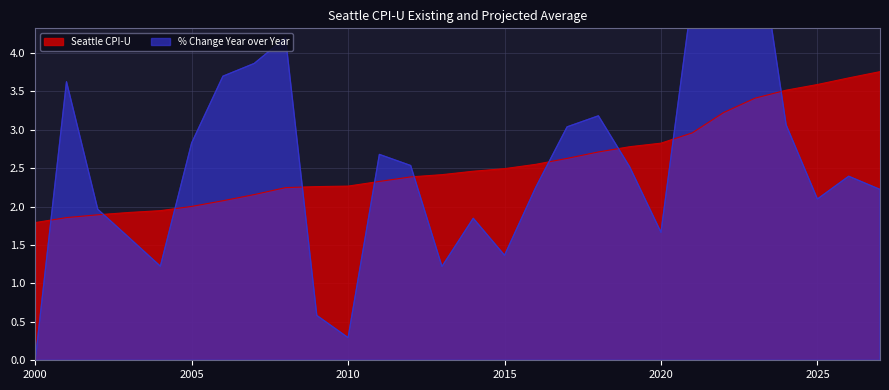

True or false: Seattle CPI-U has more than 2 points higher than both neighbors.

False